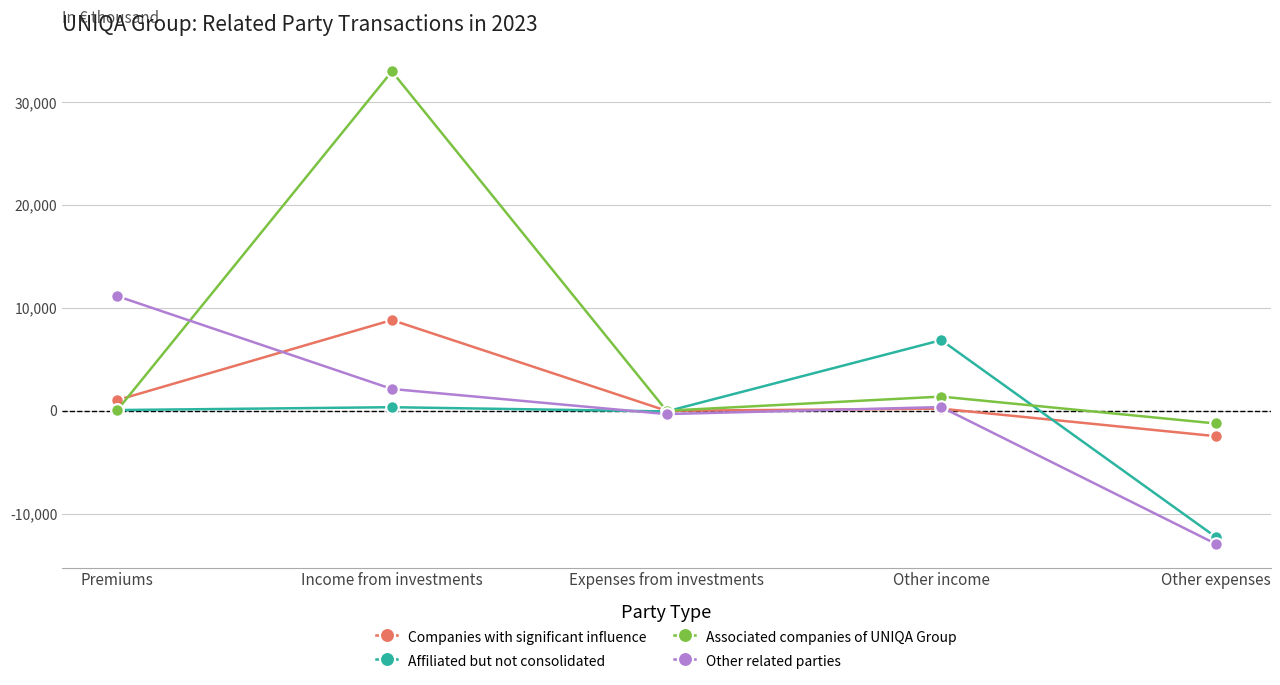

How many values in Other related parties are below zero?

2